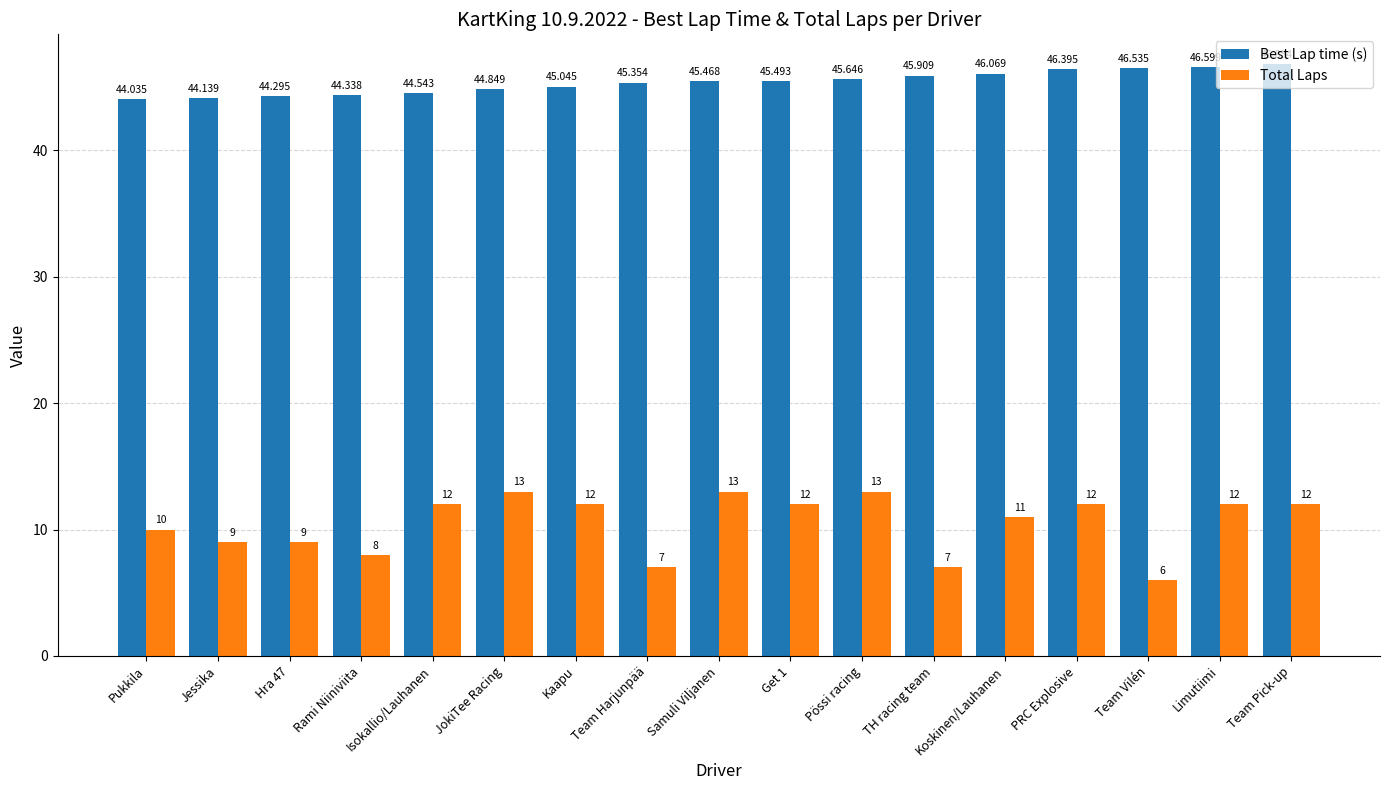

What is the minimum value for Total Laps?

6.0